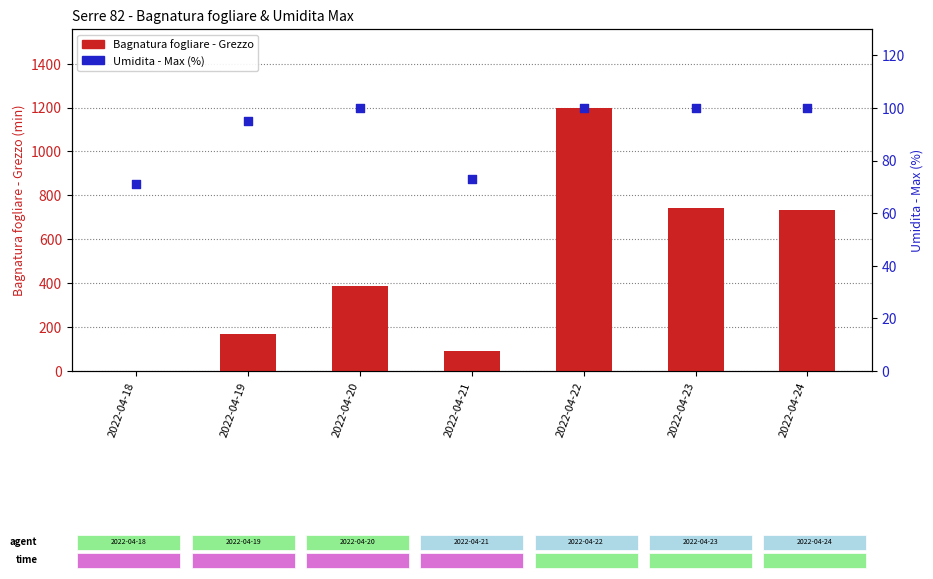

Which series reaches the minimum Y coordinate?

Bagnatura fogliare - Grezzo